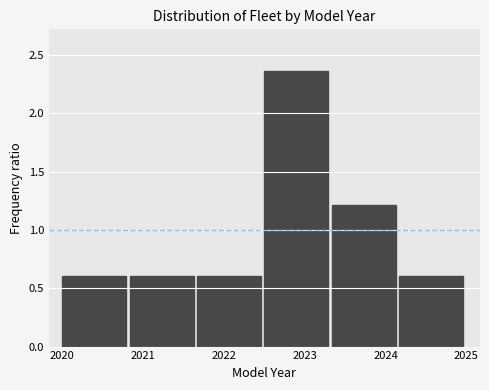

Reading left to right, list every bar in this chart as the range it spans on the x-axis followed by its height. Neither the bar edges nor the heights are printed on the chart, so give them approximately, as read against the axes.

2020.0 to 2020.8: 0.60
2020.8 to 2021.7: 0.60
2021.7 to 2022.5: 0.60
2022.5 to 2023.3: 2.35
2023.3 to 2024.2: 1.20
2024.2 to 2025.0: 0.60